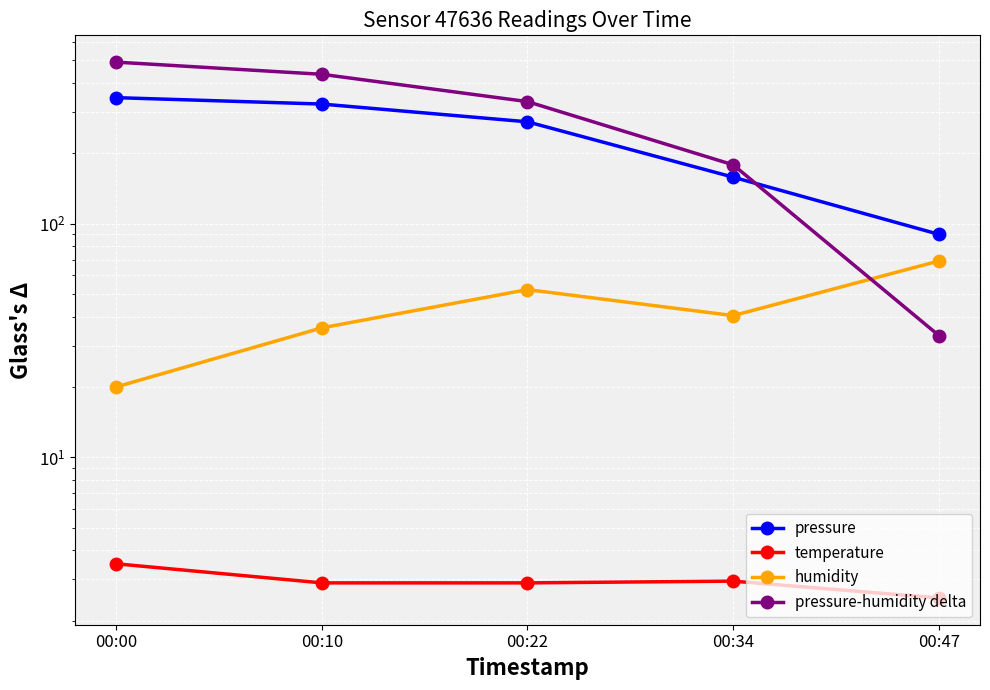

Which series has the widest spread of values?

pressure-humidity delta